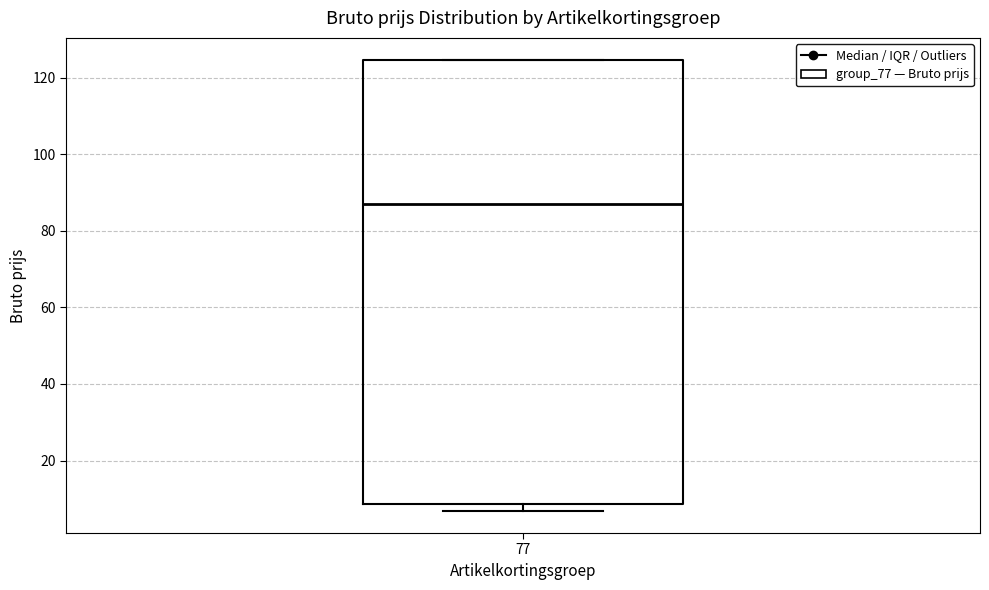

Where does the median line of the box at x = 77 sit on the y-axis? The values are not printed on the chart, so give them approximately, as read against the axis.

88